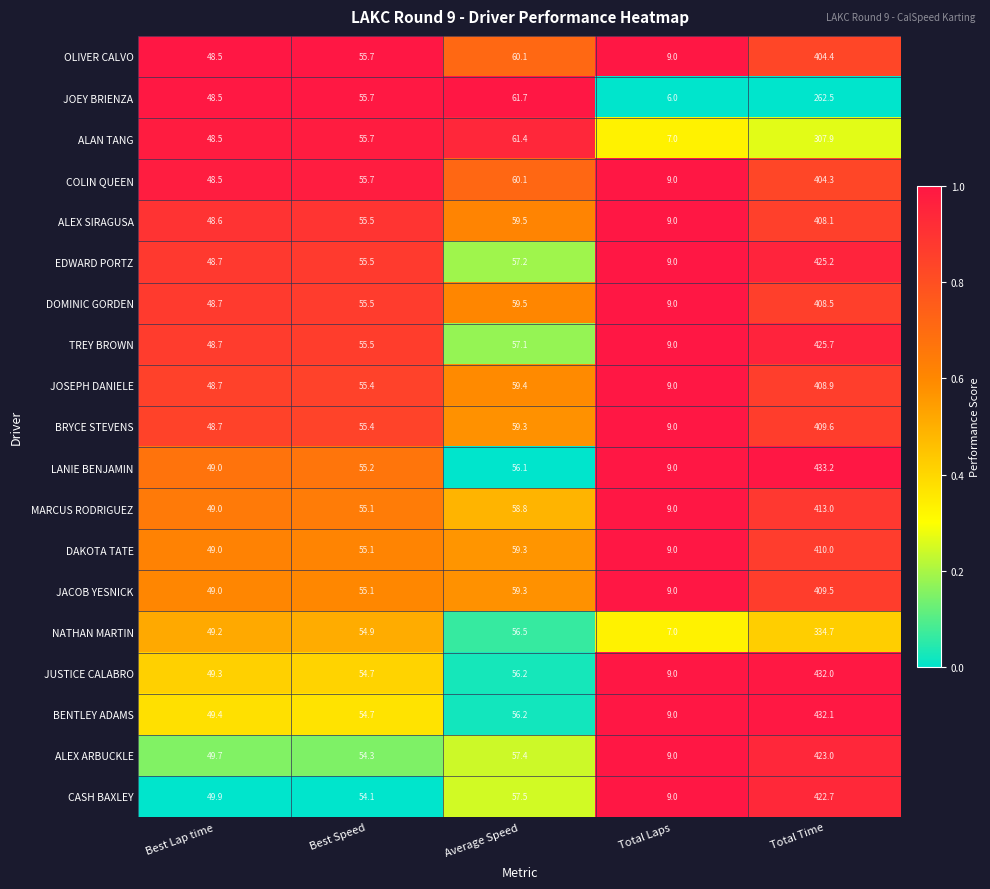

What is the minimum value shown in the chart?

6.0